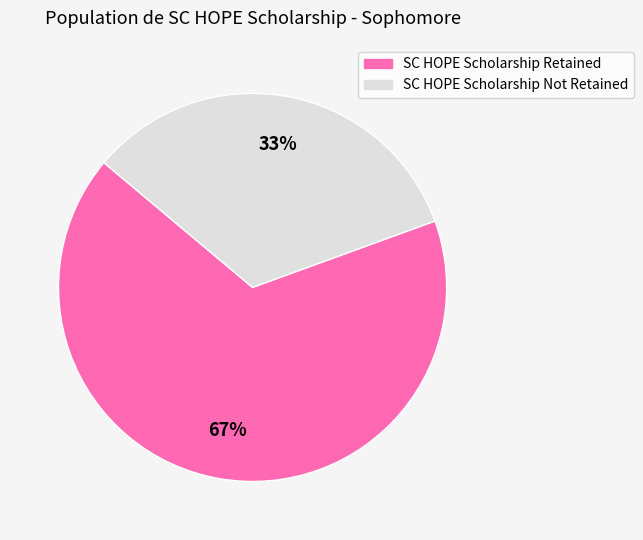

Is it true that SC HOPE Scholarship Not Retained is 33% of the pie?

True